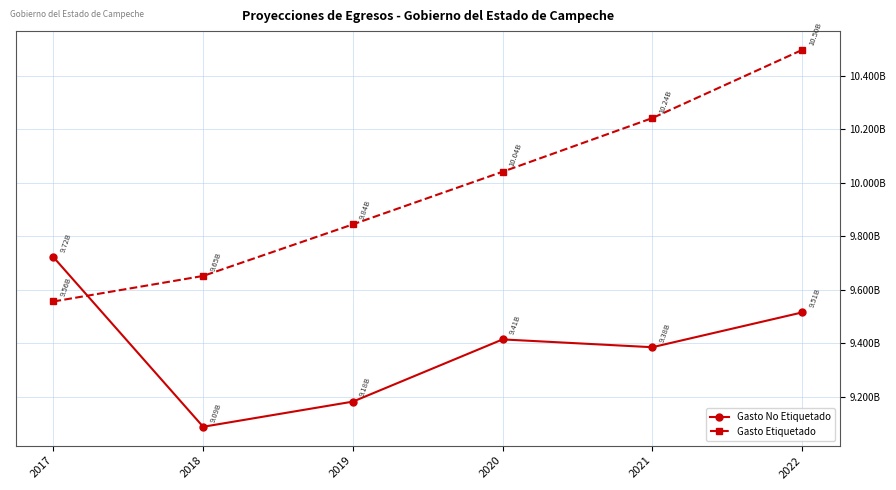

Is the value of Gasto Etiquetado at 2020 greater than the value of Gasto No Etiquetado at 2017?

Yes